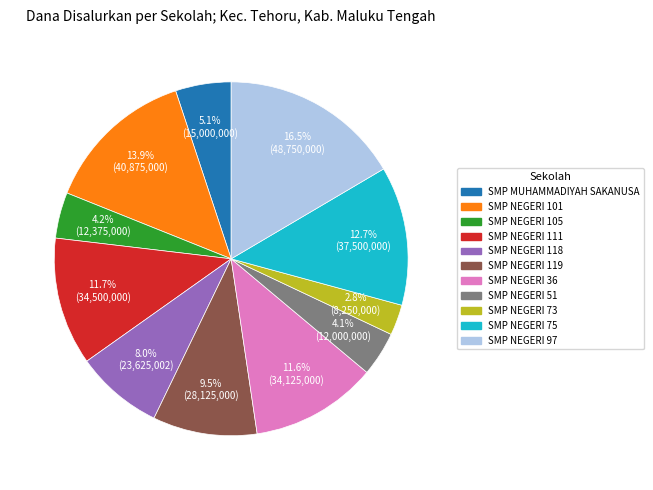

Is there a majority slice in this chart?

No